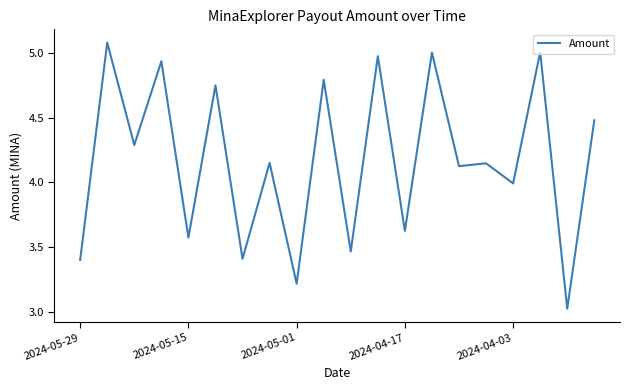

What is the maximum value shown in the chart?

5.1